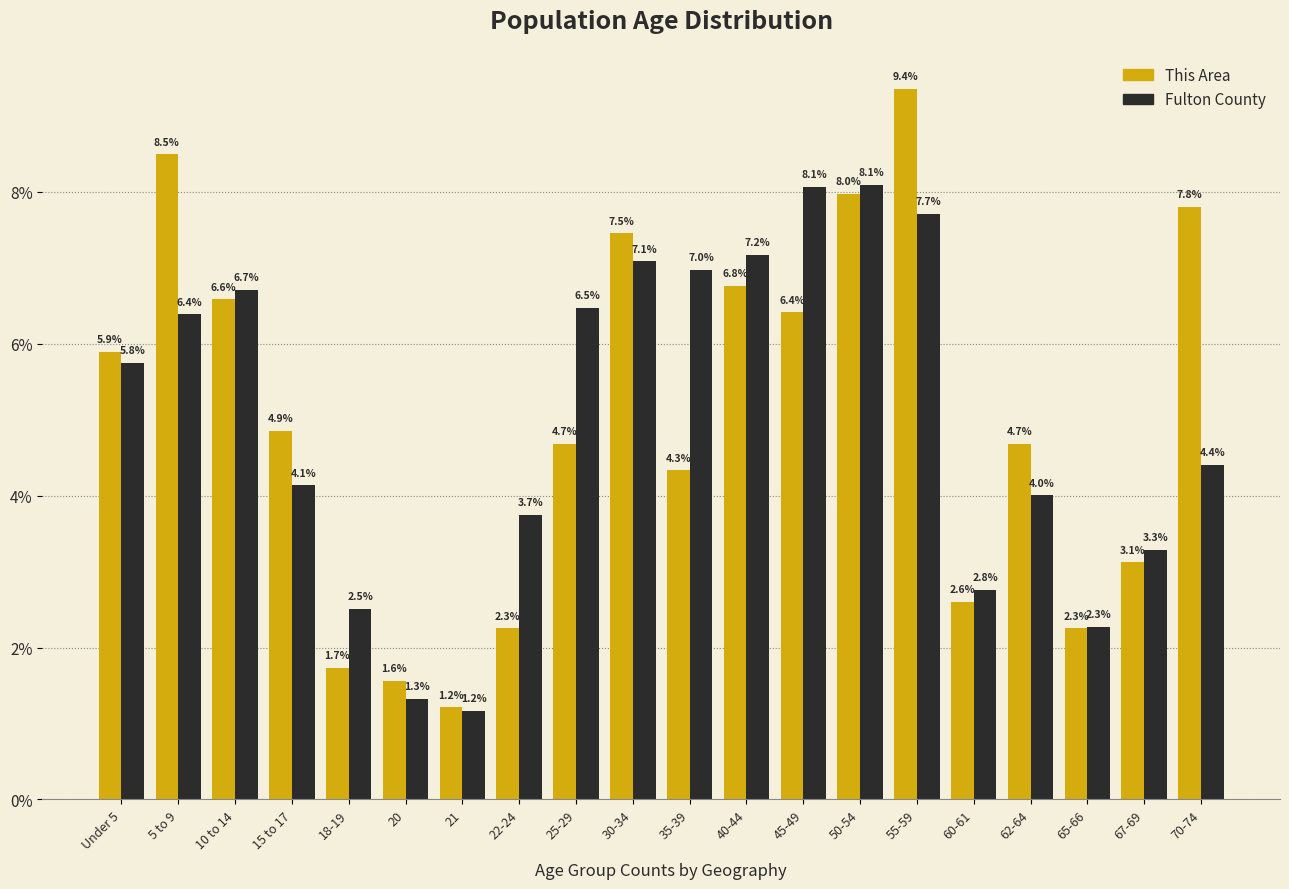

Reading left to right, list all the values displayed in this chart.

This Area: 5.9	8.5	6.6	4.9	1.7	1.6	1.2	2.3	4.7	7.5	4.3	6.8	6.4	8.0	9.4	2.6	4.7	2.3	3.1	7.8
Fulton County: 5.8	6.4	6.7	4.1	2.5	1.3	1.2	3.7	6.5	7.1	7.0	7.2	8.1	8.1	7.7	2.8	4.0	2.3	3.3	4.4